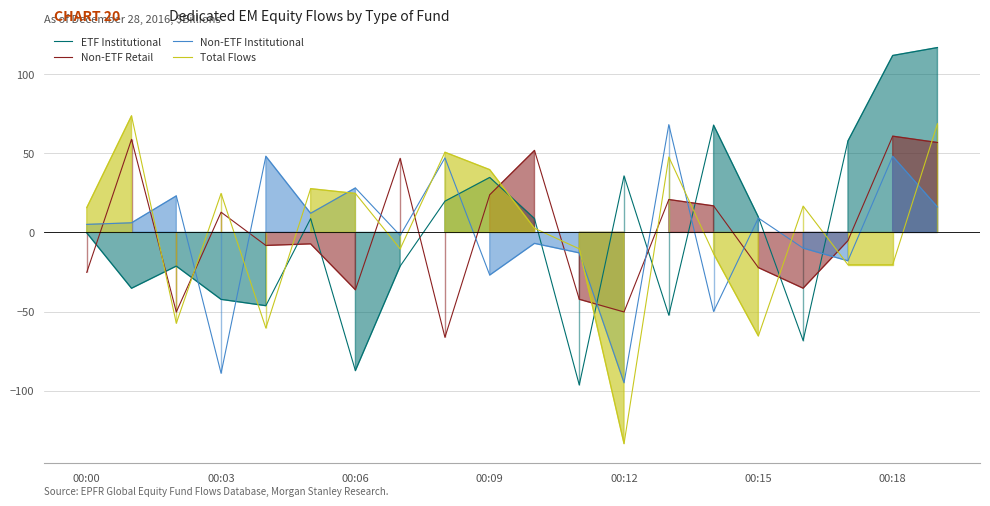

What is the difference between the Total Flows values at 00:03 and 00:15?

90.0